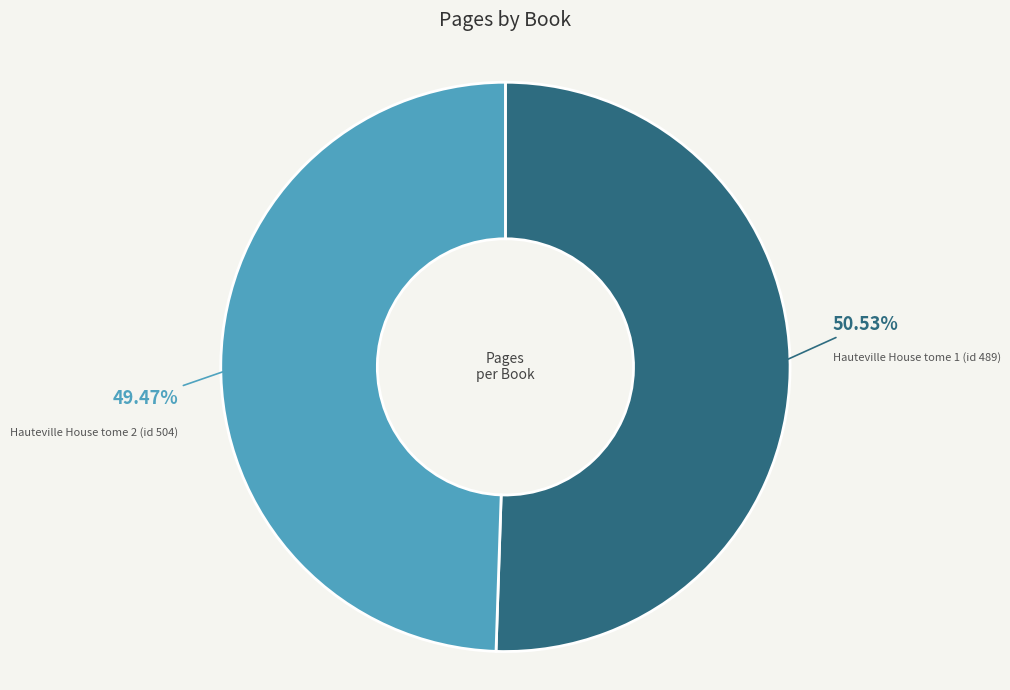

Count the number of slices in the pie.

2